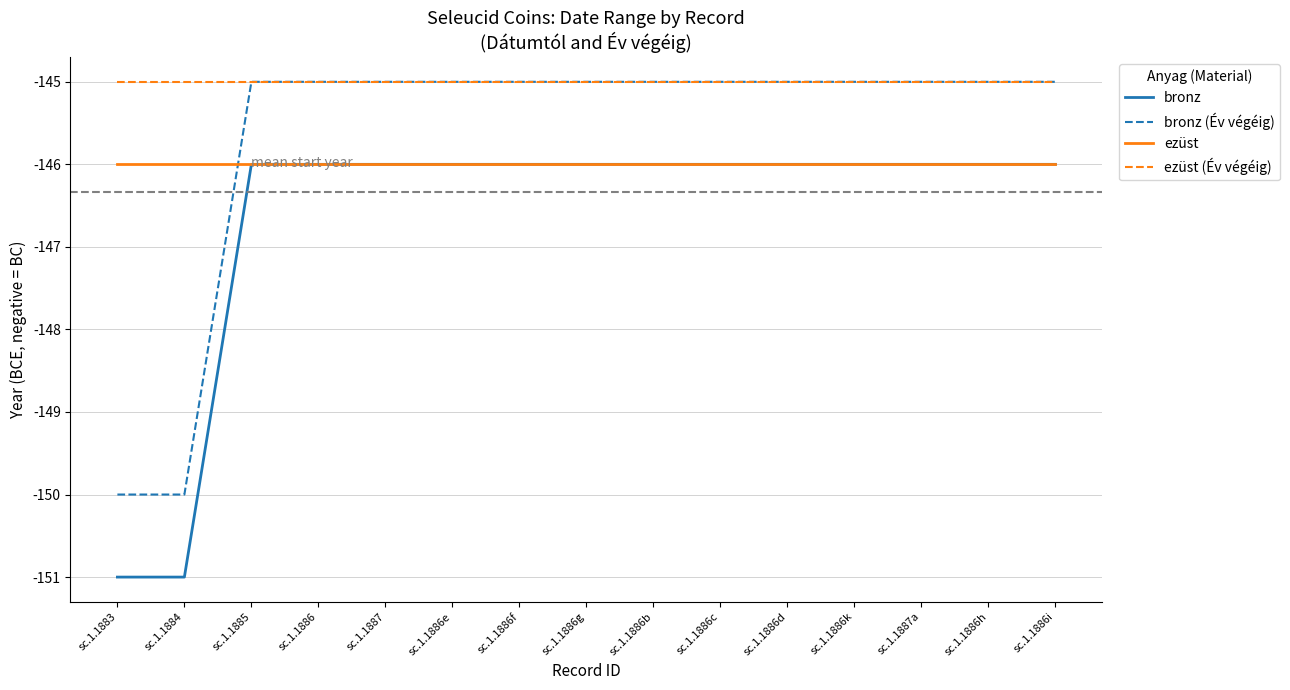

Is this an area chart (filled region under the line)?

No